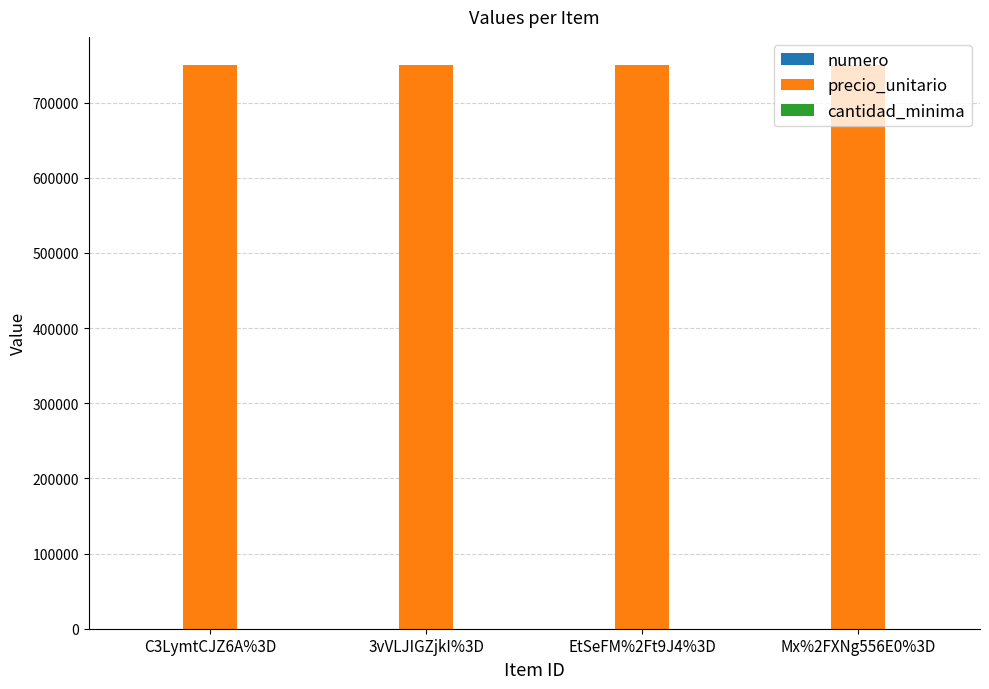

The value of precio_unitario at 3vVLJIGZjkI%3D is 750000. True or false?

True